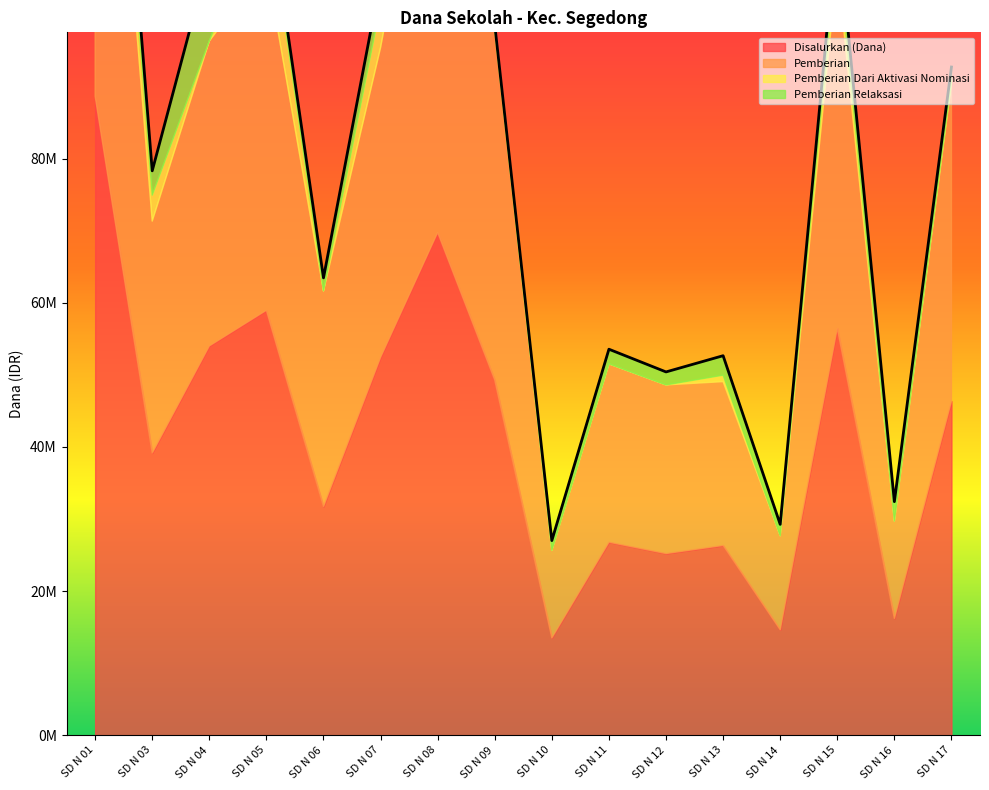

At which category does the chart reach its peak across all series?

SD N 01